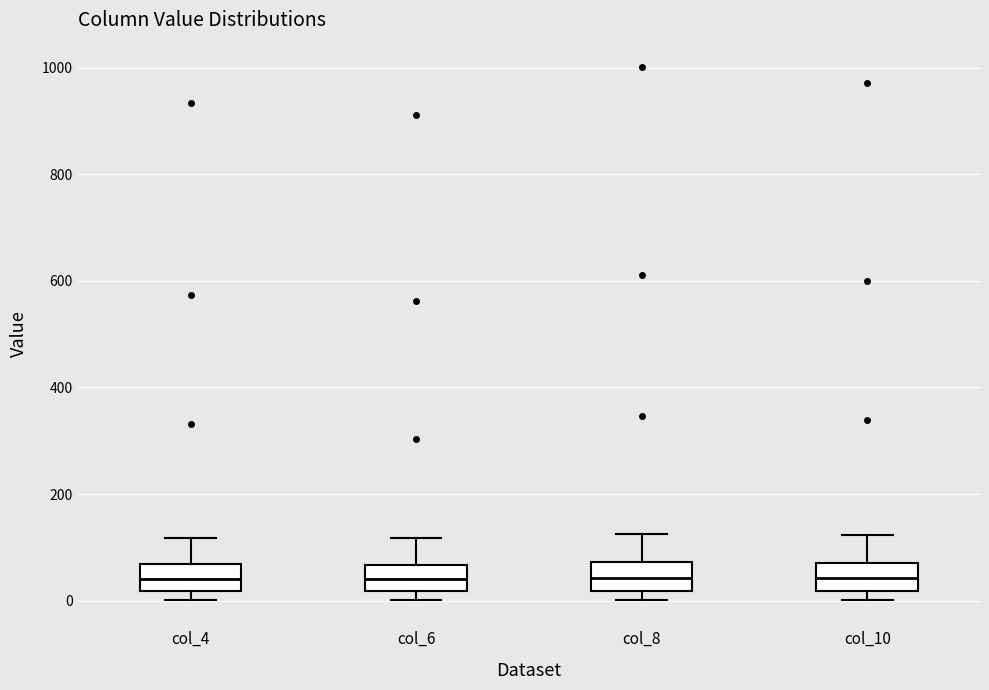

Reading left to right, transcribe this box plot: for each box, give where its median line is, the range the box spans, and where its two whiskers end, as read against the y-axis. The values are not printed on the chart, so give them approximately, as read against the axis.

col_4: median 40, box 20 to 60, whiskers 0 to 120
col_6: median 40, box 20 to 60, whiskers 0 to 120
col_8: median 40, box 20 to 80, whiskers 0 to 120
col_10: median 40, box 20 to 80, whiskers 0 to 120